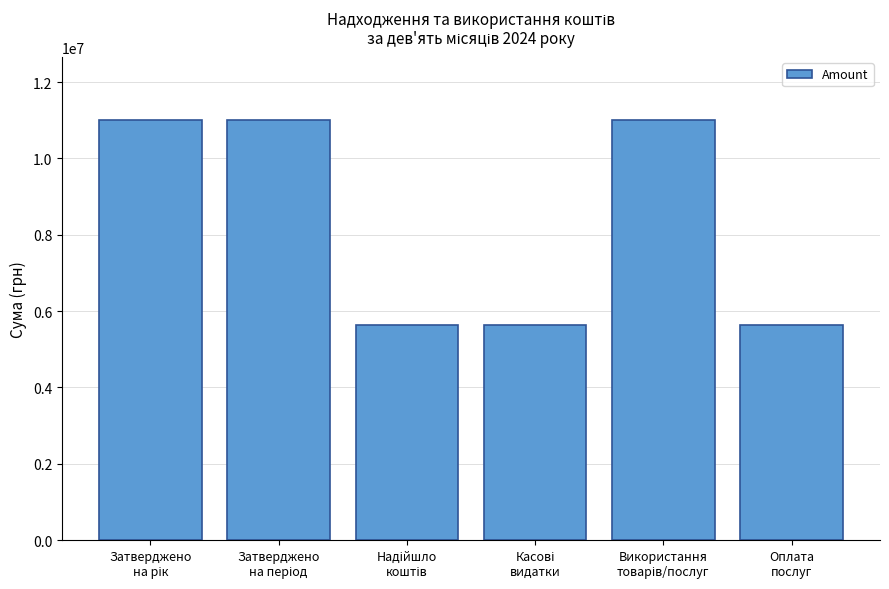

What is the difference between the maximum and minimum values?

5359605.0